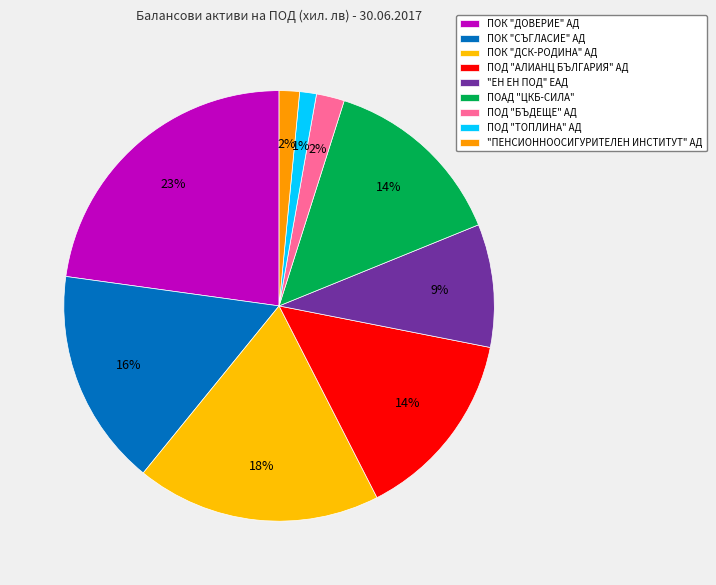

Count the number of slices in the pie.

9